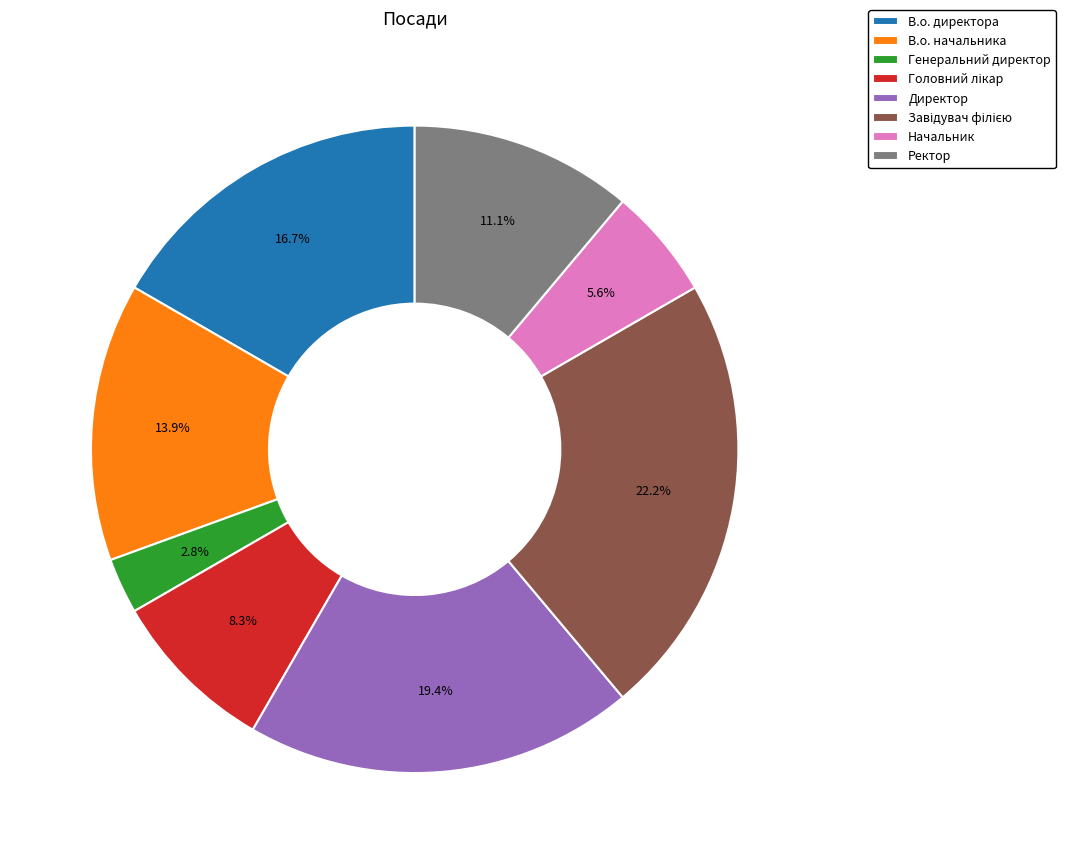

How much of the chart is everything except В.о. начальника?

86.1%